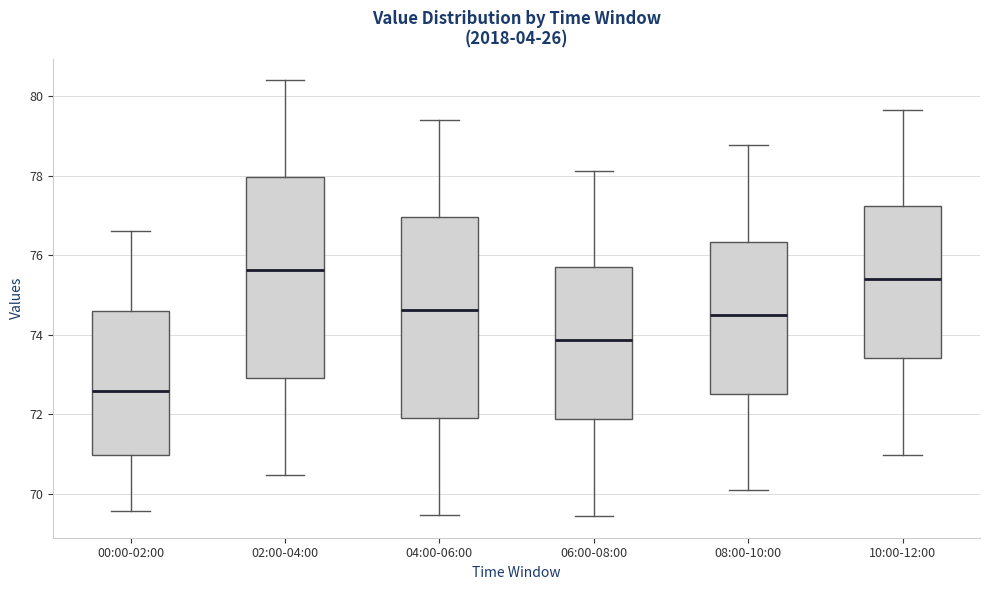

Which box's median line is the lowest?

00:00-02:00